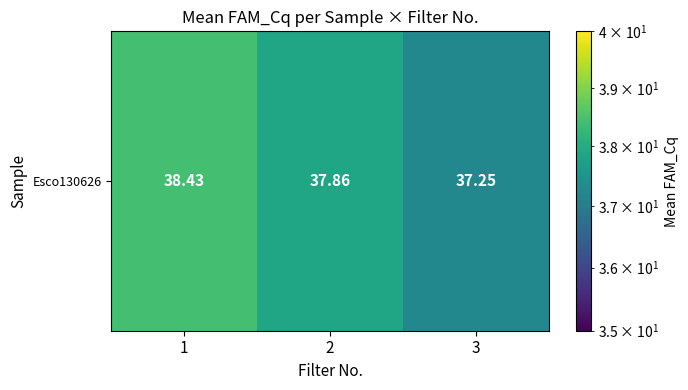

What is the approximate value at 1?

38.4